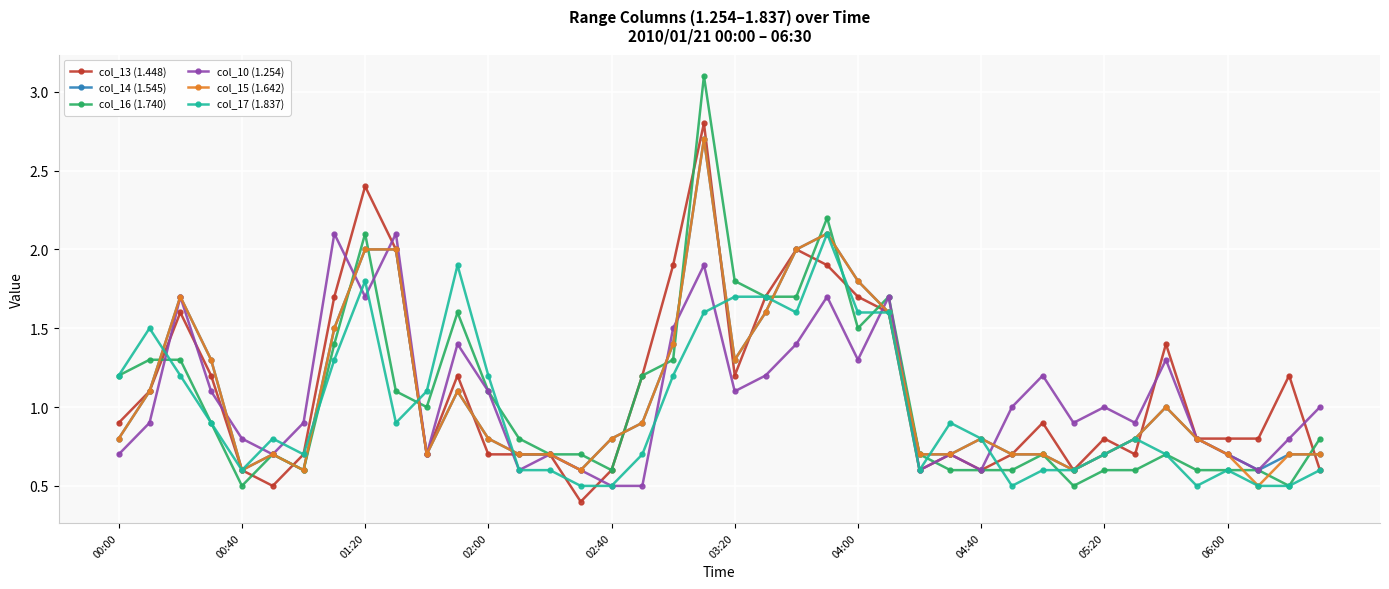

What is the value of the col_14 (1.545) point at the 31st from the left?

0.7